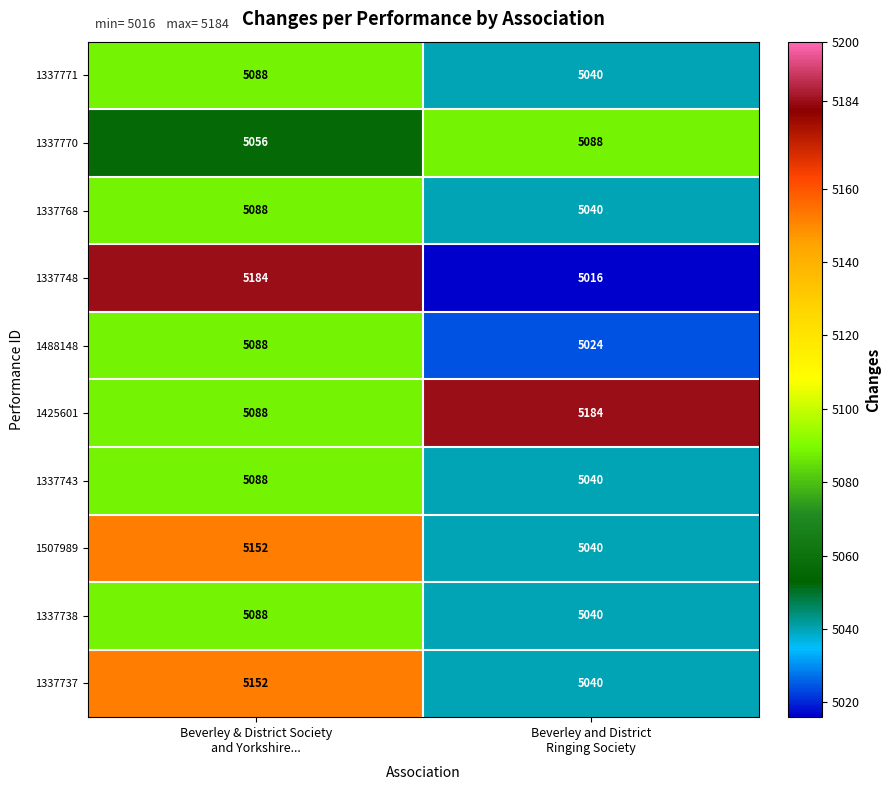

Reading right to left, extract all data points from this chart.

1337771: 5040	5088
1337770: 5088	5056
1337768: 5040	5088
1337748: 5016	5184
1488148: 5024	5088
1425601: 5184	5088
1337743: 5040	5088
1507989: 5040	5152
1337738: 5040	5088
1337737: 5040	5152